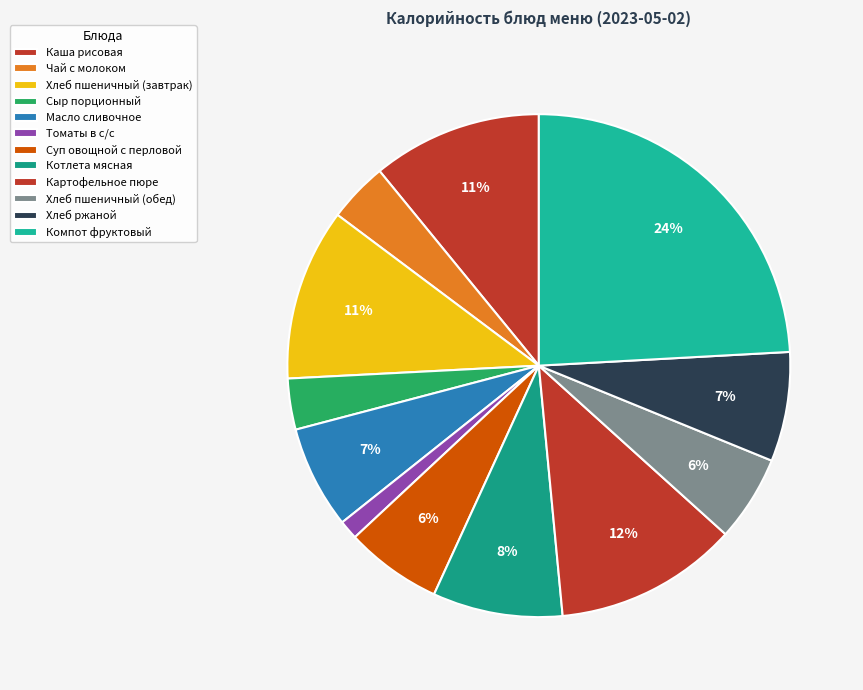

To the nearest percent, what is the average slice percentage?

8%